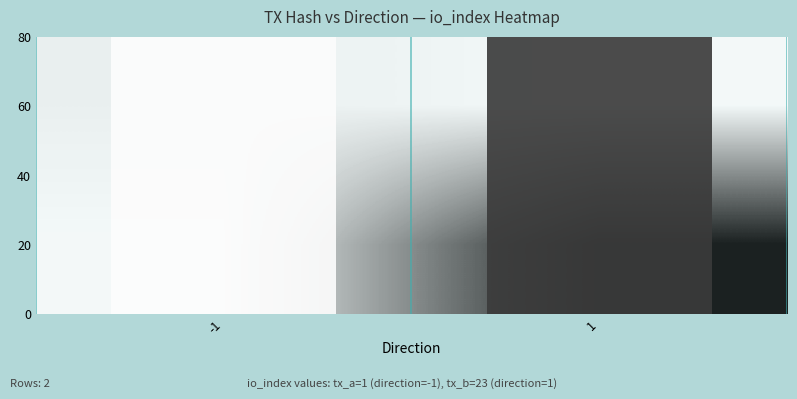

True or false: 60 has a value of 0 at 1.

True